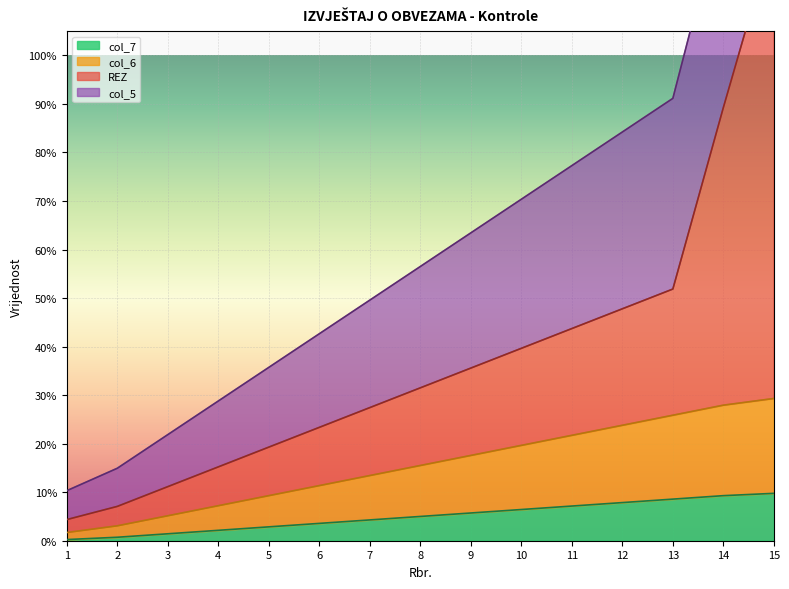

True or false: REZ and col_5 cross at least once.

False